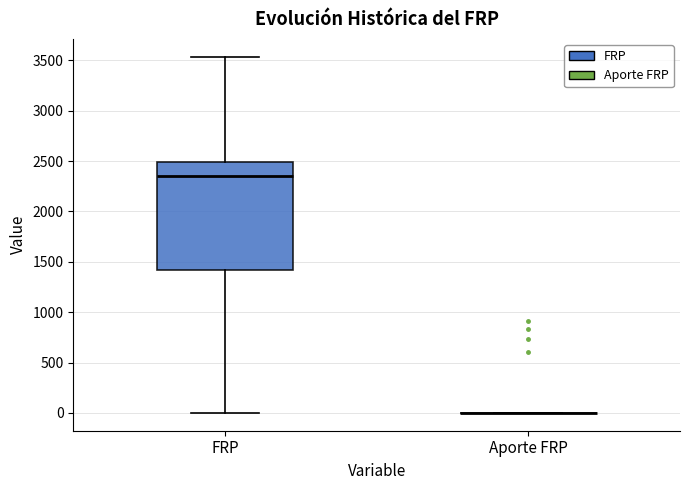

Reading left to right, transcribe this box plot: for each box, give where its median line is, the range the box spans, and where its two whiskers end, as read against the y-axis. The values are not printed on the chart, so give them approximately, as read against the axis.

FRP: median 2350, box 1400 to 2500, whiskers 0 to 3550
Aporte FRP: box collapsed to a line at 0, whiskers 0 to 0